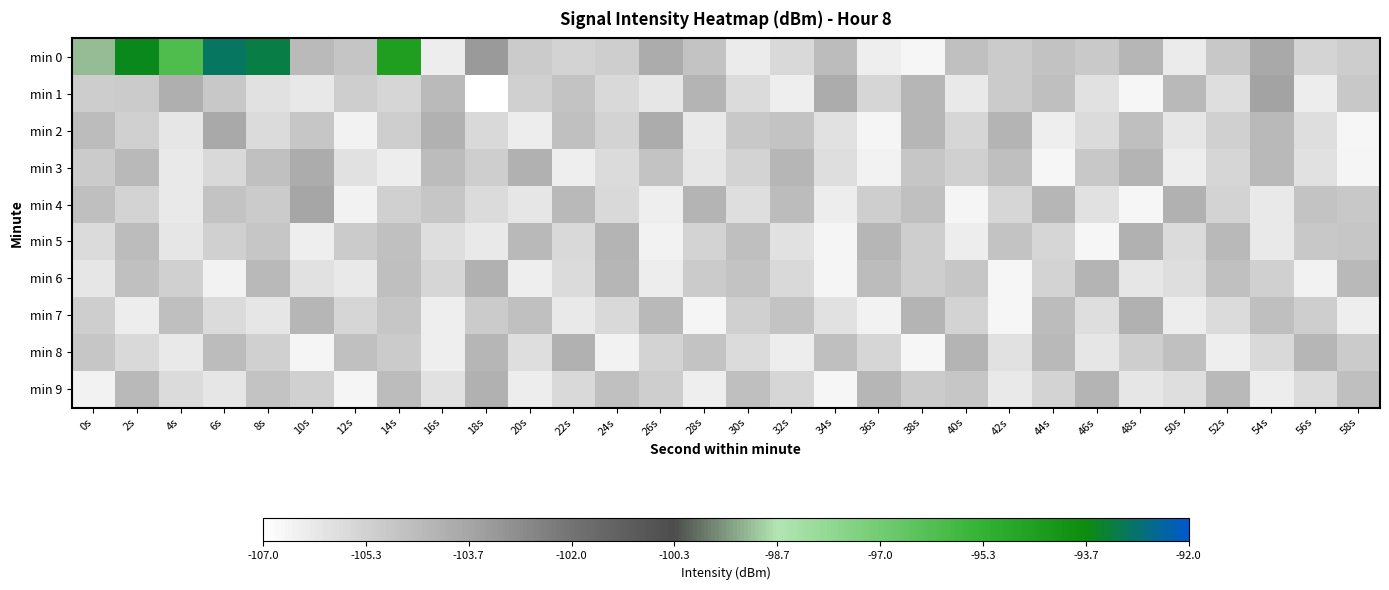

Reading right to left, transcribe all the data shown in this chart.

min 0: 58s=-105.1	56s=-105.4	54s=-103.8	52s=-105.0	50s=-106.3	48s=-104.3	46s=-105.0	44s=-104.7	42s=-105.1	40s=-104.7	38s=-106.7	36s=-106.4	34s=-104.5	32s=-105.6	30s=-106.3	28s=-104.8	26s=-103.9	24s=-105.2	22s=-105.4	20s=-105.1	18s=-103.3	16s=-106.3	14s=-94.5	12s=-104.8	10s=-104.5	8s=-93.2	6s=-93.0	4s=-96.1	2s=-93.6	0s=-99.1
min 1: 58s=-105.0	56s=-106.3	54s=-103.6	52s=-105.8	50s=-104.4	48s=-106.7	46s=-105.9	44s=-104.6	42s=-105.1	40s=-106.2	38s=-104.3	36s=-105.5	34s=-103.9	32s=-106.4	30s=-105.7	28s=-104.2	26s=-106.1	24s=-105.6	22s=-104.8	20s=-105.3	18s=-107.0	16s=-104.5	14s=-105.5	12s=-105.2	10s=-106.2	8s=-105.9	6s=-104.9	4s=-104.1	2s=-105.1	0s=-105.2
min 2: 58s=-106.7	56s=-105.8	54s=-104.4	52s=-105.3	50s=-106.1	48s=-104.6	46s=-105.7	44s=-106.4	42s=-104.2	40s=-105.5	38s=-104.3	36s=-106.6	34s=-105.9	32s=-104.8	30s=-105.0	28s=-106.2	26s=-103.9	24s=-105.4	22s=-104.7	20s=-106.3	18s=-105.6	16s=-104.1	14s=-105.2	12s=-106.5	10s=-104.9	8s=-105.7	6s=-103.8	4s=-106.1	2s=-105.3	0s=-104.5
min 3: 58s=-106.6	56s=-105.9	54s=-104.4	52s=-105.5	50s=-106.3	48s=-104.2	46s=-105.0	44s=-106.7	42s=-104.6	40s=-105.3	38s=-104.9	36s=-106.5	34s=-105.8	32s=-104.3	30s=-105.4	28s=-106.1	26s=-104.8	24s=-105.7	22s=-106.4	20s=-104.1	18s=-105.2	16s=-104.5	14s=-106.3	12s=-105.9	10s=-103.9	8s=-104.7	6s=-105.6	4s=-106.2	2s=-104.4	0s=-105.1
min 4: 58s=-105.0	56s=-104.8	54s=-106.2	52s=-105.4	50s=-104.1	48s=-106.7	46s=-105.9	44s=-104.3	42s=-105.5	40s=-106.6	38s=-104.7	36s=-105.2	34s=-106.3	32s=-104.5	30s=-105.8	28s=-104.2	26s=-106.4	24s=-105.6	22s=-104.4	20s=-106.1	18s=-105.7	16s=-104.9	14s=-105.3	12s=-106.5	10s=-103.7	8s=-105.1	6s=-104.8	4s=-106.2	2s=-105.4	0s=-104.6
min 5: 58s=-104.9	56s=-105.0	54s=-106.2	52s=-104.4	50s=-105.7	48s=-104.1	46s=-106.7	44s=-105.5	42s=-104.8	40s=-106.3	38s=-105.2	36s=-104.3	34s=-106.6	32s=-105.9	30s=-104.6	28s=-105.4	26s=-106.5	24s=-104.2	22s=-105.6	20s=-104.4	18s=-106.2	16s=-105.8	14s=-104.7	12s=-105.1	10s=-106.4	8s=-104.9	6s=-105.3	4s=-106.1	2s=-104.5	0s=-105.7
min 6: 58s=-104.4	56s=-106.5	54s=-105.3	52s=-104.7	50s=-105.8	48s=-106.1	46s=-104.2	44s=-105.4	42s=-106.7	40s=-104.9	38s=-105.2	36s=-104.5	34s=-106.6	32s=-105.6	30s=-104.8	28s=-105.1	26s=-106.3	24s=-104.3	22s=-105.7	20s=-106.4	18s=-104.1	16s=-105.5	14s=-104.6	12s=-106.2	10s=-105.9	8s=-104.4	6s=-106.5	4s=-105.3	2s=-104.7	0s=-106.1
min 7: 58s=-106.4	56s=-105.2	54s=-104.6	52s=-105.7	50s=-106.3	48s=-104.1	46s=-105.8	44s=-104.5	42s=-106.7	40s=-105.4	38s=-104.2	36s=-106.5	34s=-105.9	32s=-104.8	30s=-105.3	28s=-106.6	26s=-104.4	24s=-105.6	22s=-106.2	20s=-104.7	18s=-105.1	16s=-106.4	14s=-104.9	12s=-105.5	10s=-104.3	8s=-106.1	6s=-105.7	4s=-104.6	2s=-106.3	0s=-105.2
min 8: 58s=-105.1	56s=-104.3	54s=-105.6	52s=-106.4	50s=-104.7	48s=-105.2	46s=-106.1	44s=-104.4	42s=-105.9	40s=-104.2	38s=-106.7	36s=-105.5	34s=-104.6	32s=-106.3	30s=-105.7	28s=-104.8	26s=-105.4	24s=-106.5	22s=-104.1	20s=-105.8	18s=-104.3	16s=-106.4	14s=-105.1	12s=-104.7	10s=-106.6	8s=-105.3	6s=-104.5	4s=-106.2	2s=-105.6	0s=-104.9
min 9: 58s=-104.6	56s=-105.7	54s=-106.3	52s=-104.4	50s=-105.8	48s=-106.1	46s=-104.2	44s=-105.4	42s=-106.2	40s=-104.9	38s=-105.1	36s=-104.3	34s=-106.7	32s=-105.5	30s=-104.6	28s=-106.4	26s=-105.2	24s=-104.7	22s=-105.6	20s=-106.3	18s=-104.1	16s=-105.9	14s=-104.5	12s=-106.6	10s=-105.3	8s=-104.8	6s=-106.1	4s=-105.7	2s=-104.4	0s=-106.5